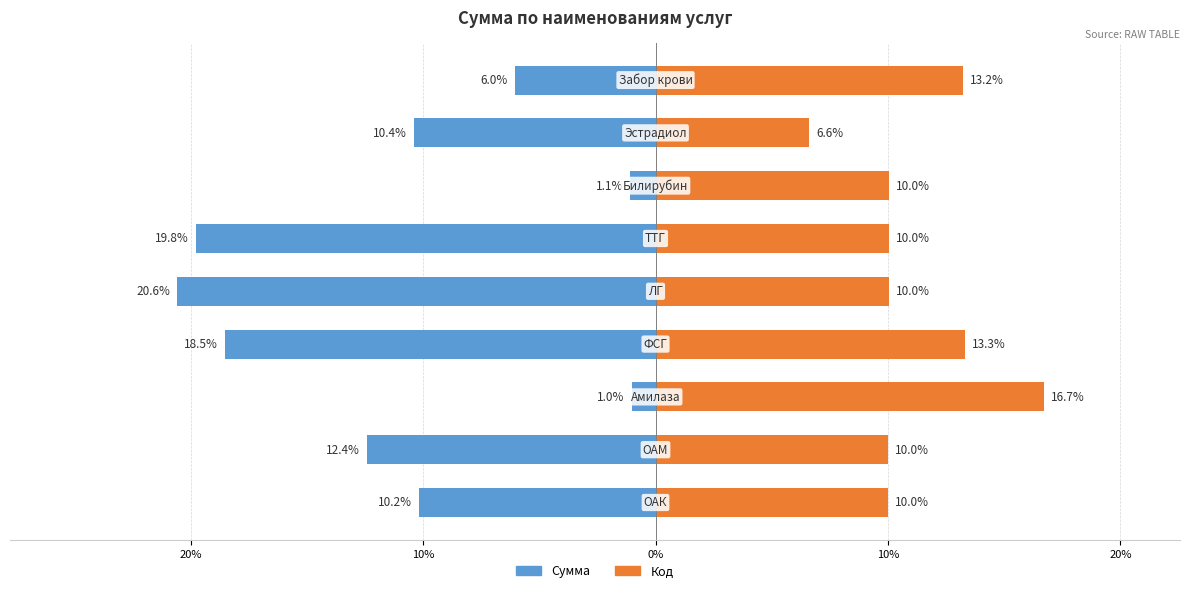

What is the spread (max minus min) of values at 20%?

22.4